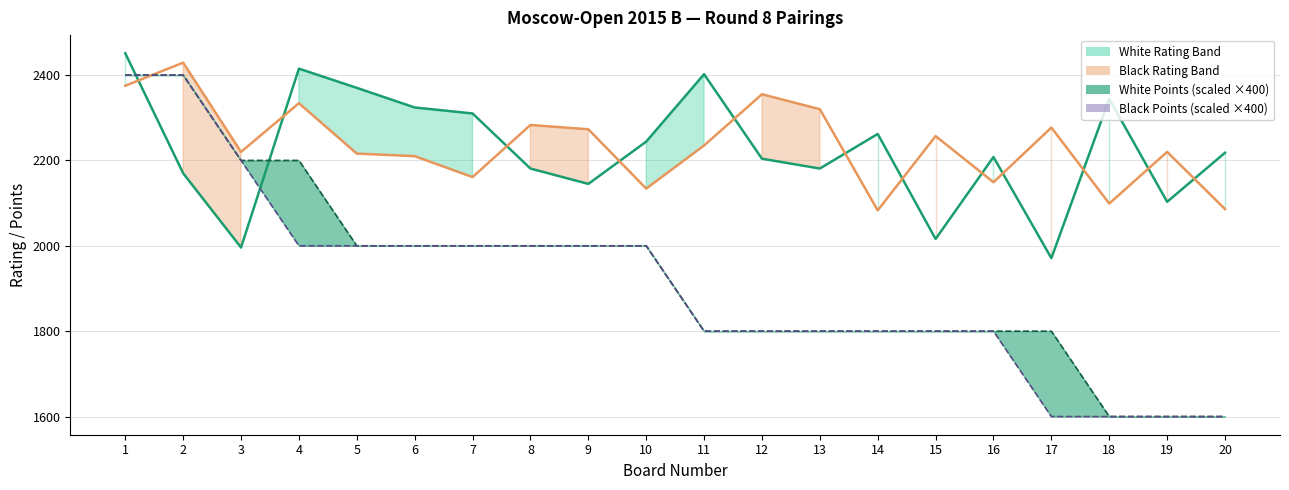

What is the difference between the maximum and minimum values in the Black Rating series?

346